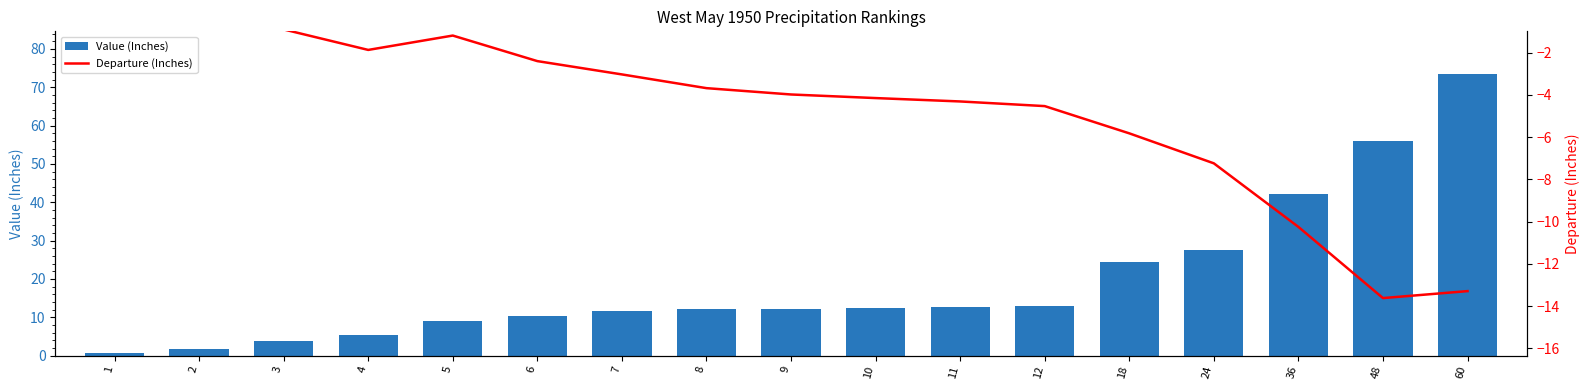

Which label corresponds to the largest value in the chart?

60